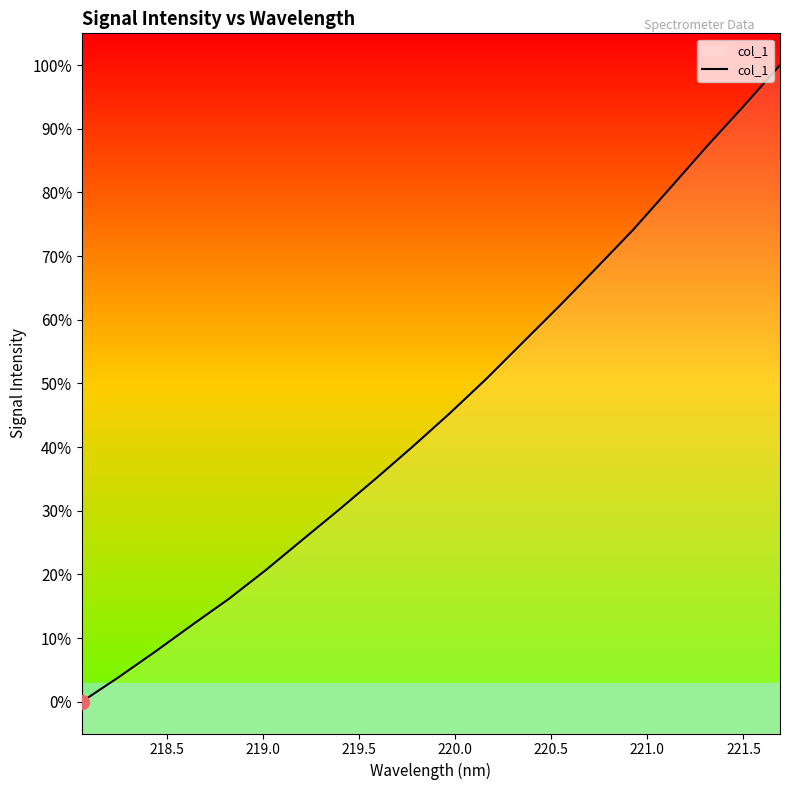

What is the value of the 4th point from the left?

12.1